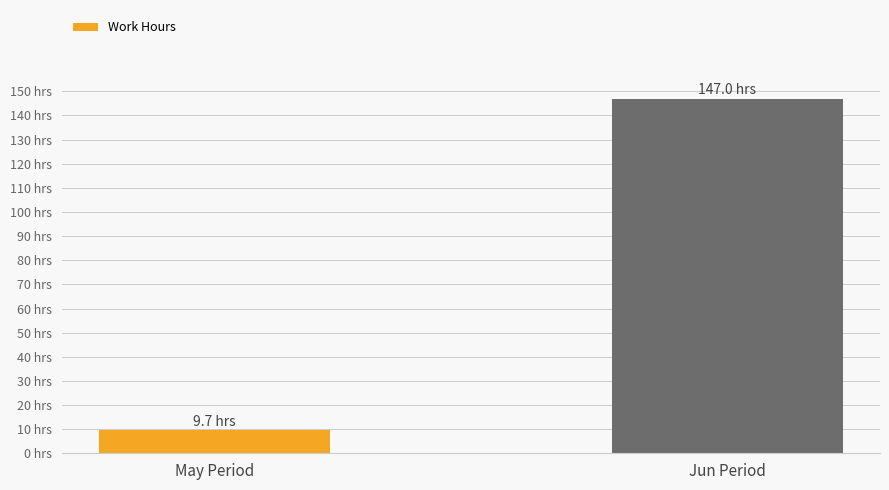

Does the chart contain any negative values?

No